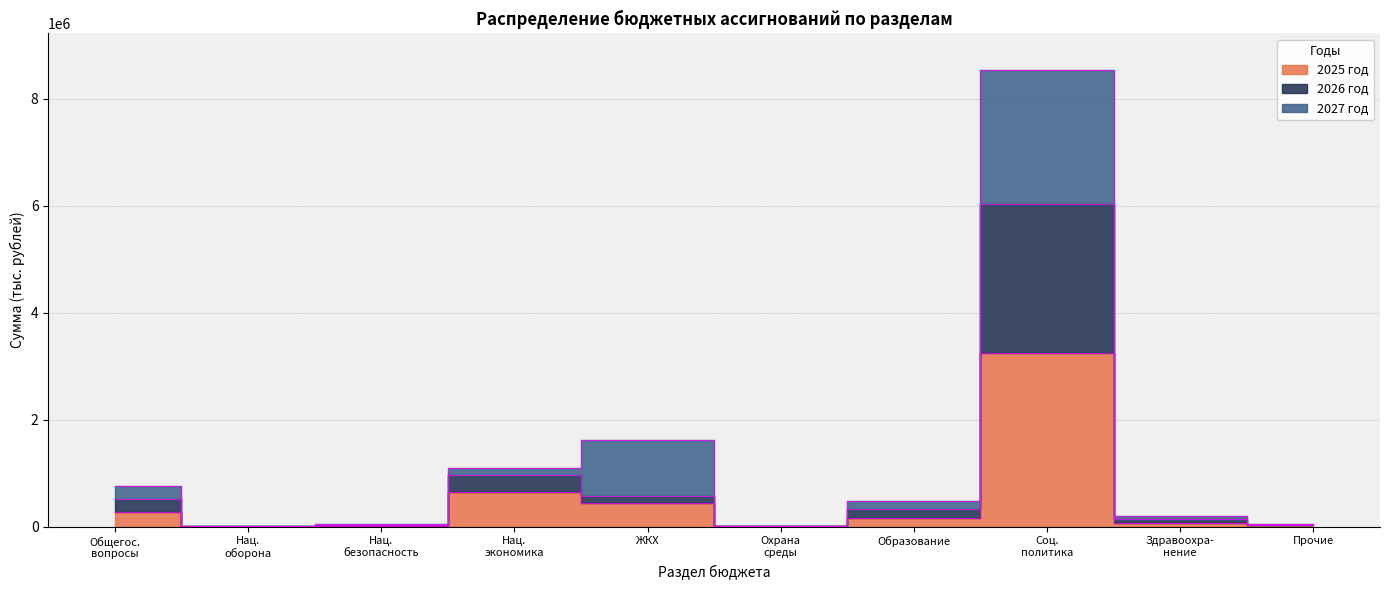

True or false: 2026 год and 2025 год intersect in this chart.

False